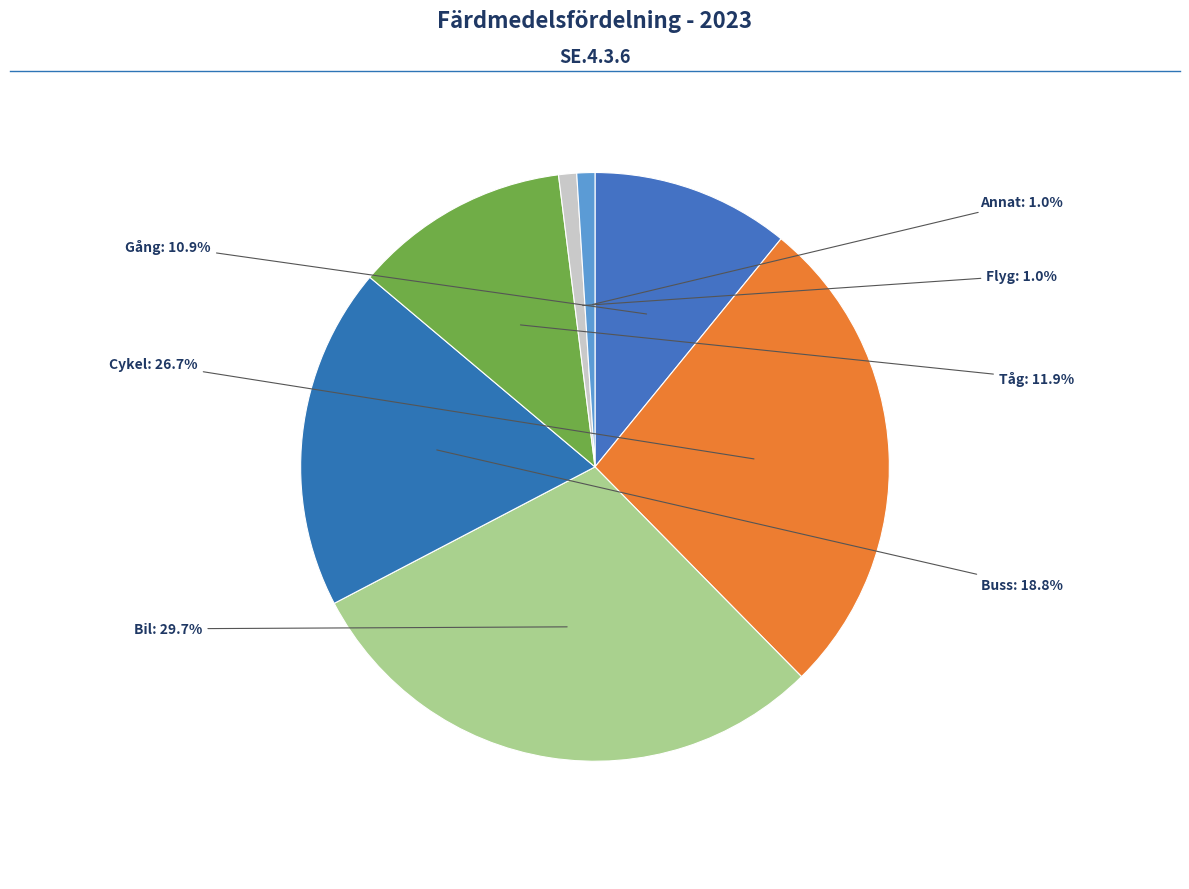

To the nearest percent, what is the combined percentage of Tåg and Annat?

13%